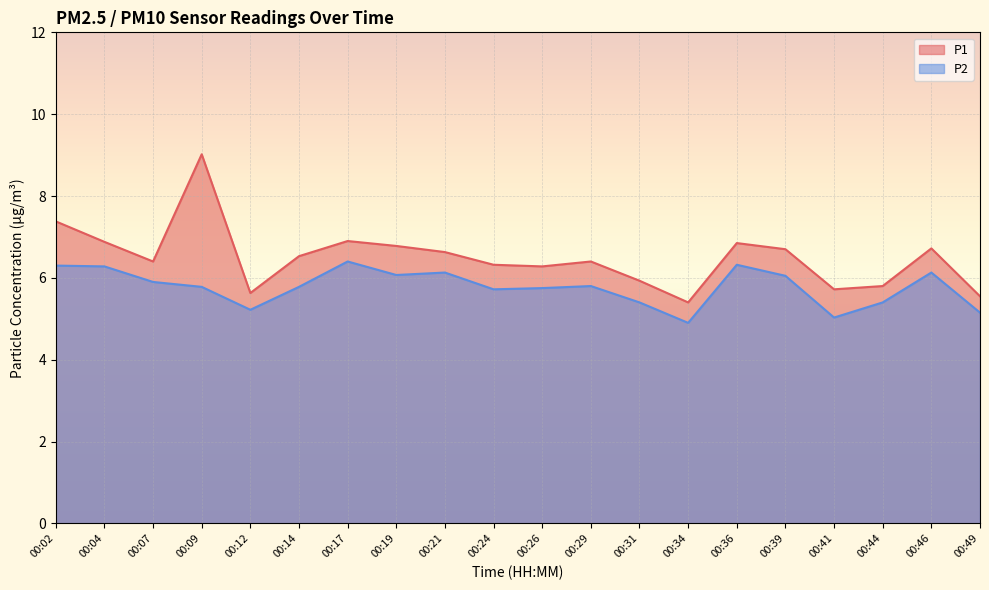

Is the value of P1 at 00:24 greater than the value of P2 at 00:12?

Yes